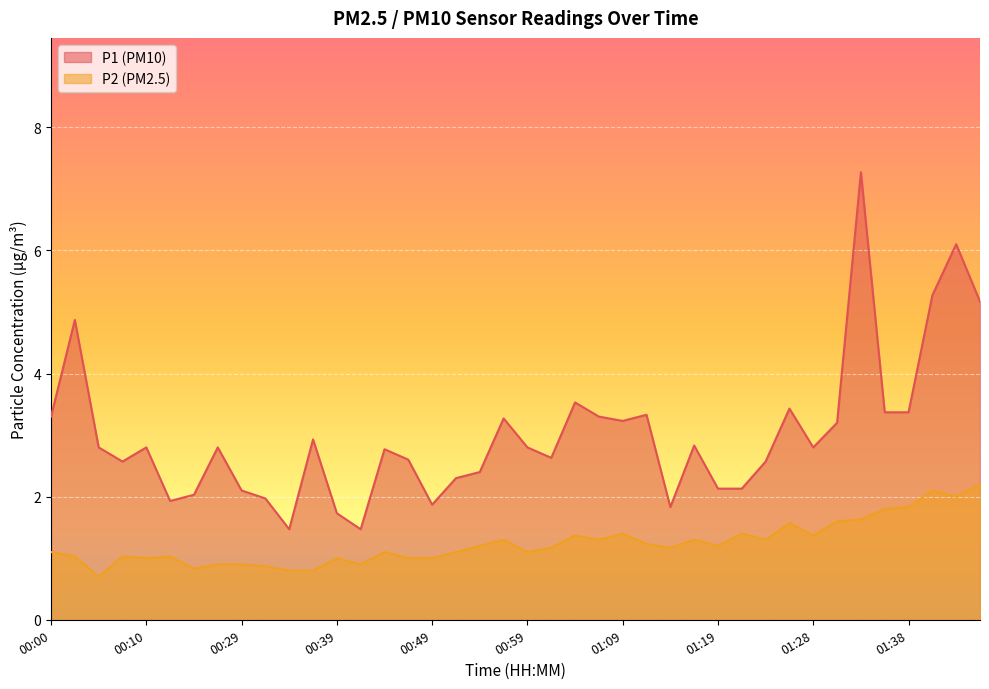

At 01:31, list the series in order from largest to smallest.

P1, P2